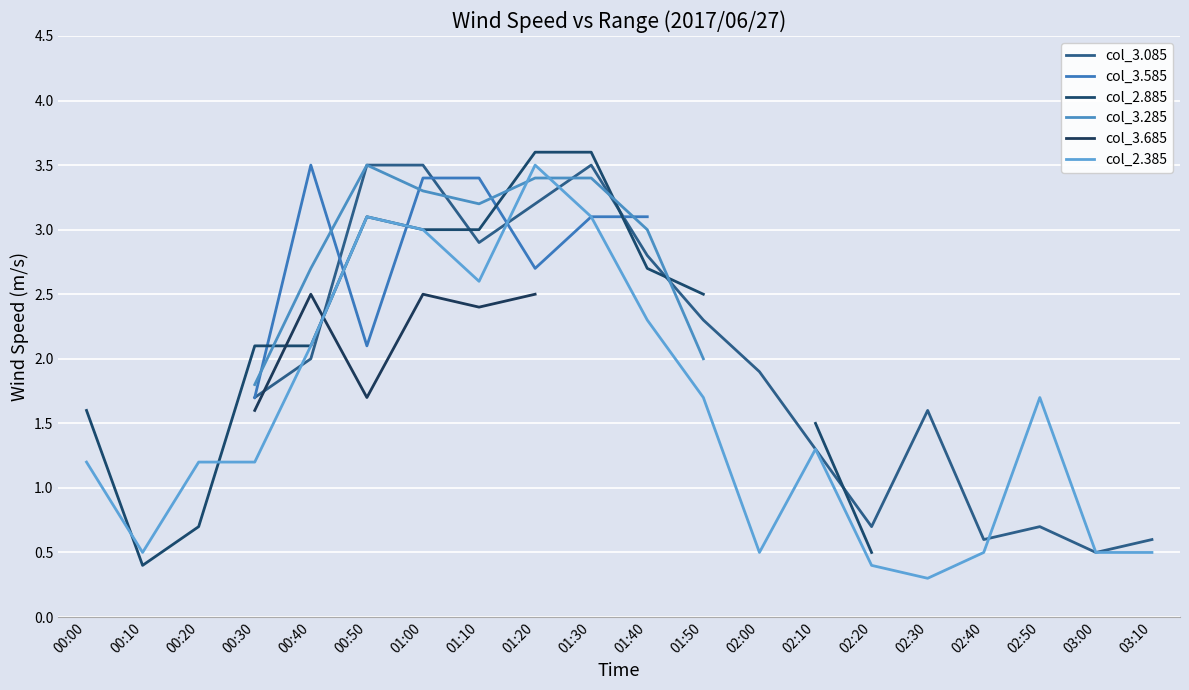

True or false: col_2.885 has a value of 0.6 at 00:50.

False